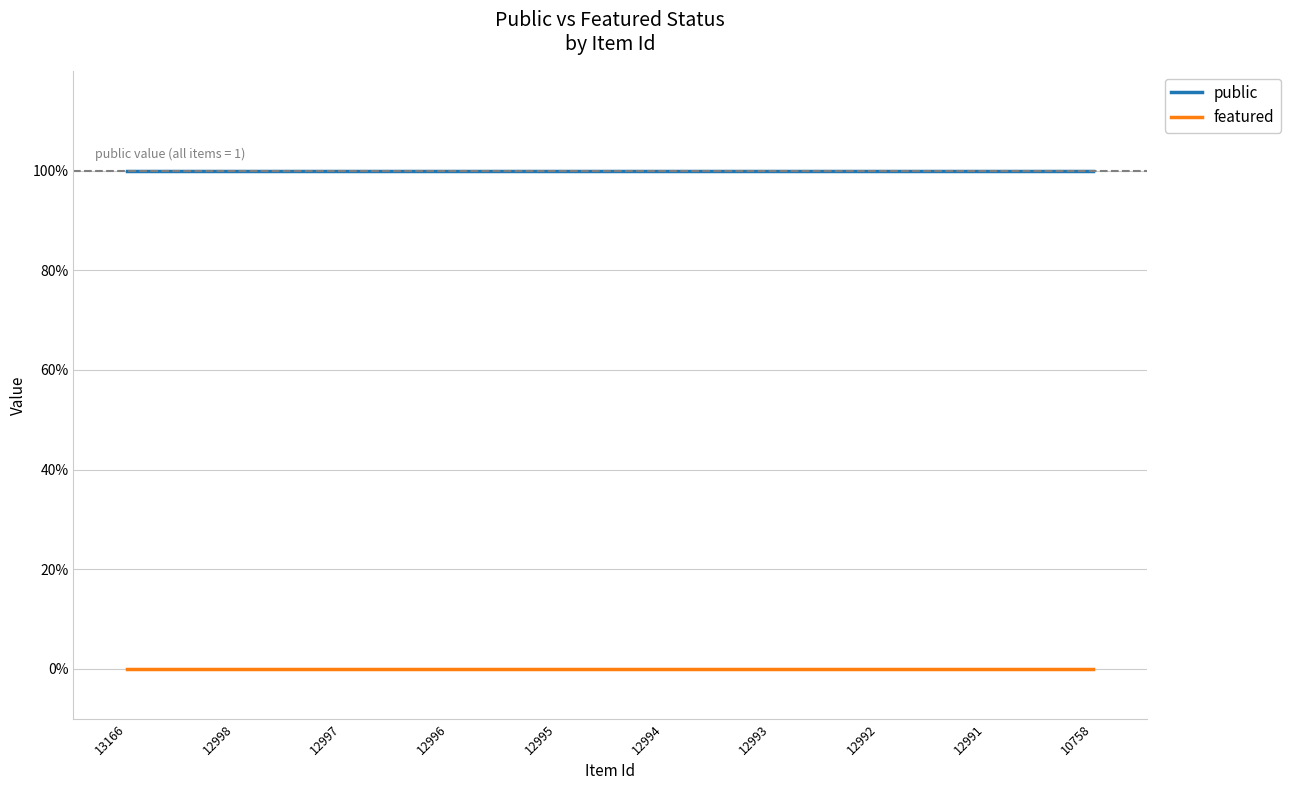

True or false: public and featured intersect in this chart.

False